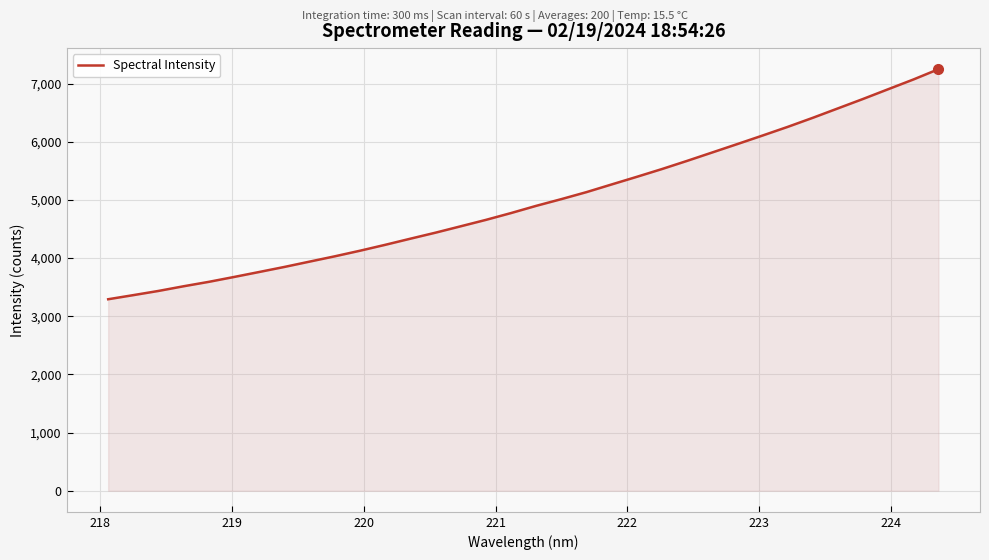

What is the difference between the maximum and minimum values?

3955.2